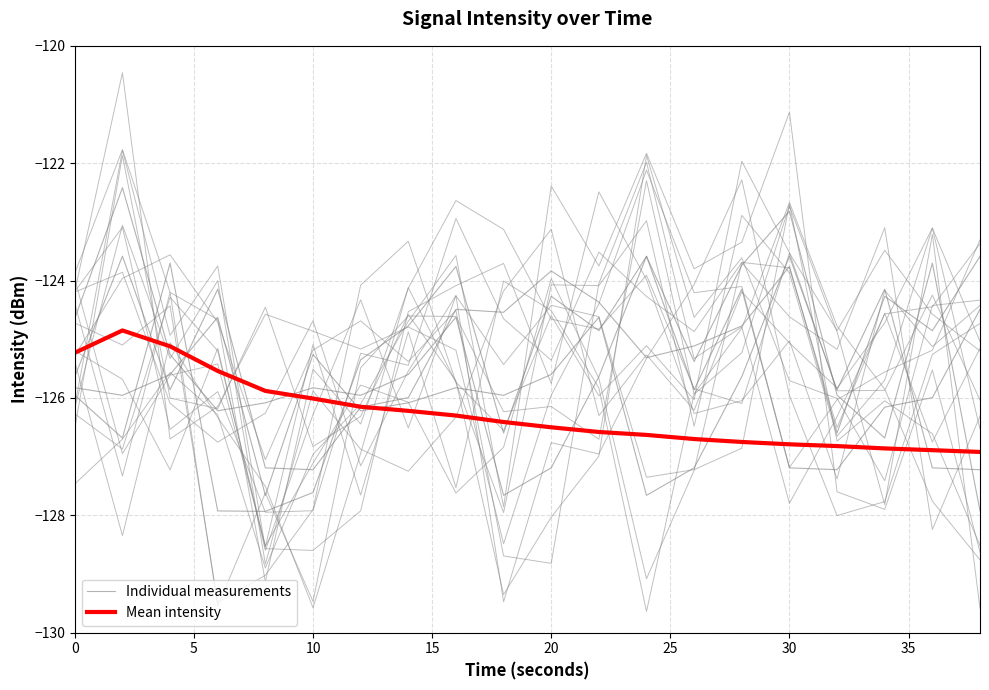

After their last crossing, which series has the higher values: Mean intensity or Individual measurements?

Individual measurements